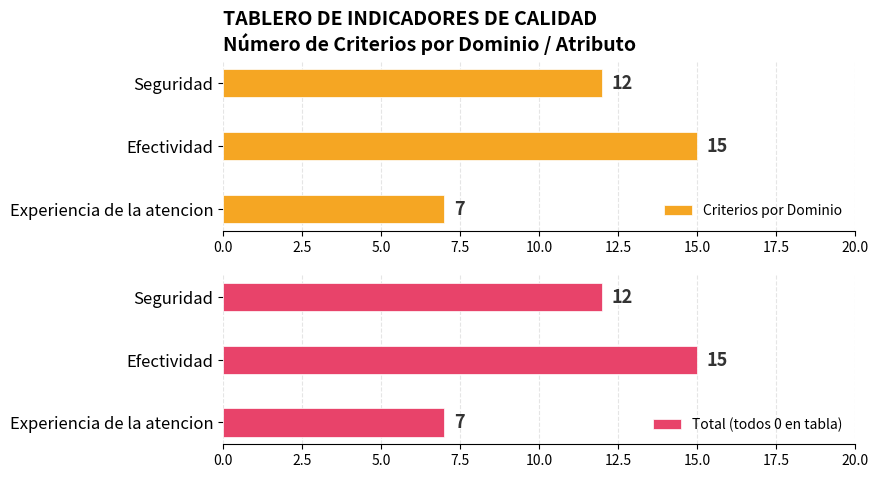

What is the difference between the Criterios por Dominio values at Efectividad and Seguridad?

3